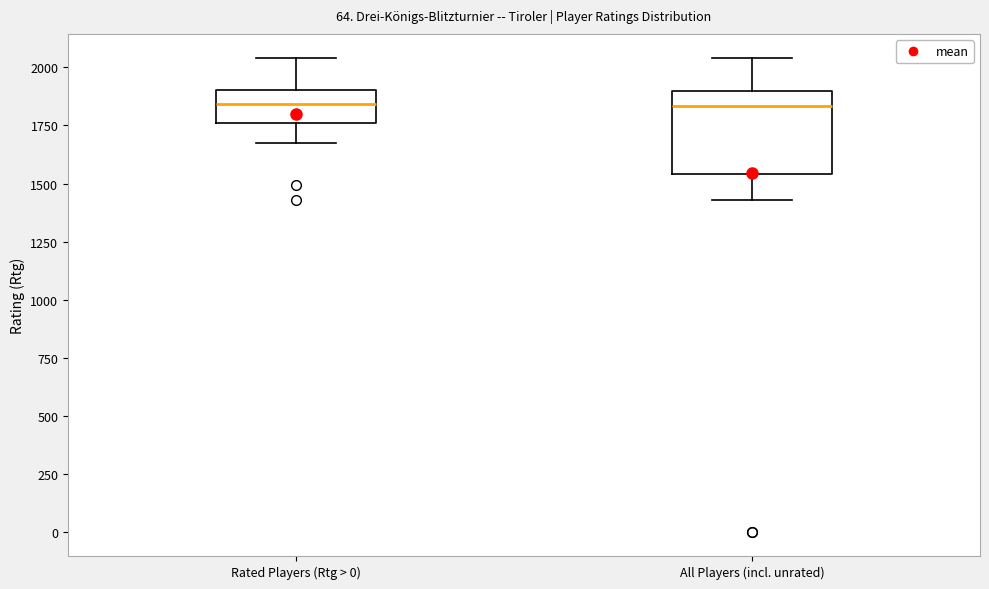

Reading left to right, transcribe this box plot: for each box, give where its median line is, the range the box spans, and where its two whiskers end, as read against the y-axis. The values are not printed on the chart, so give them approximately, as read against the axis.

Rated Players (Rtg > 0): median 1850, box 1750 to 1900, whiskers 1700 to 2050
All Players (incl. unrated): median 1850, box 1550 to 1900, whiskers 1450 to 2050